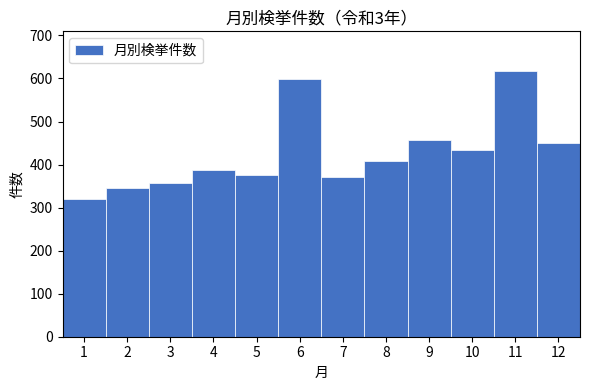

Reading left to right, what are all the values shown in this chart?

321	346	357	387	376	599	371	408	456	433	617	450